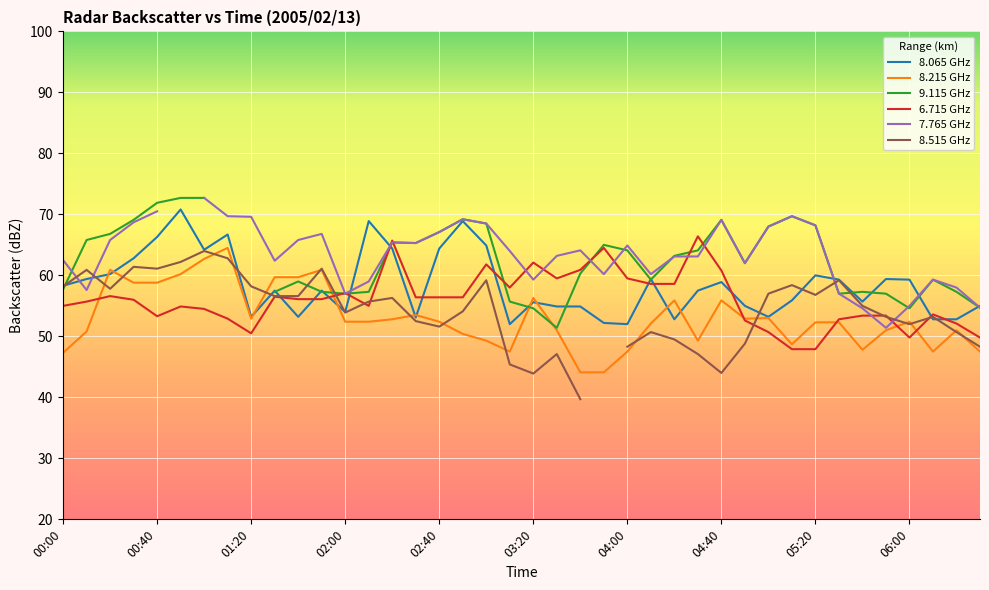

Between which two adjacent categories do 8.065 and 6.715 first intersect?

01:30 and 01:40